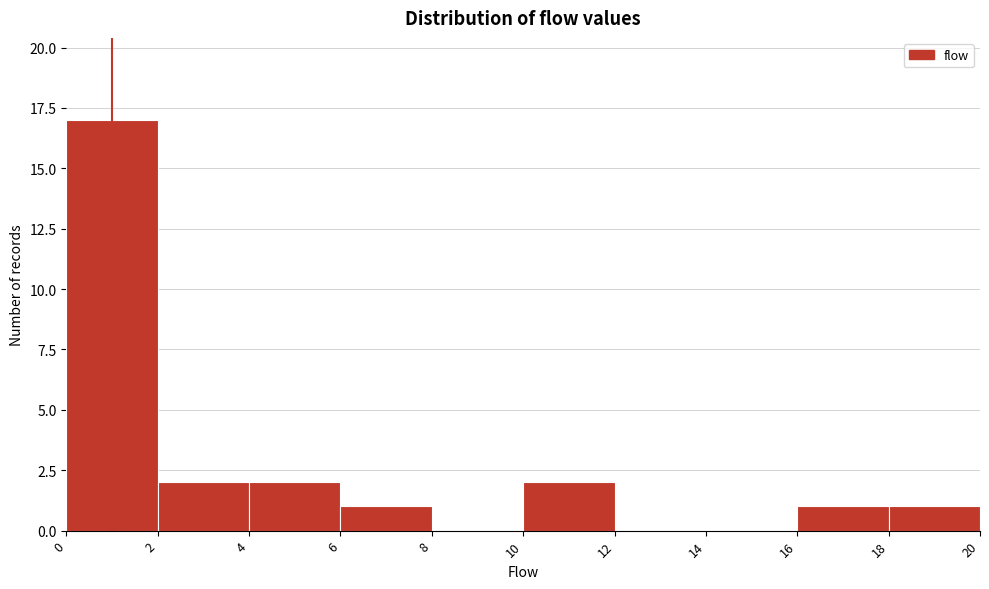

How tall is the bar that spans 10 to 12 on the x-axis? The values are not printed on the chart, so give them approximately, as read against the axis.

2